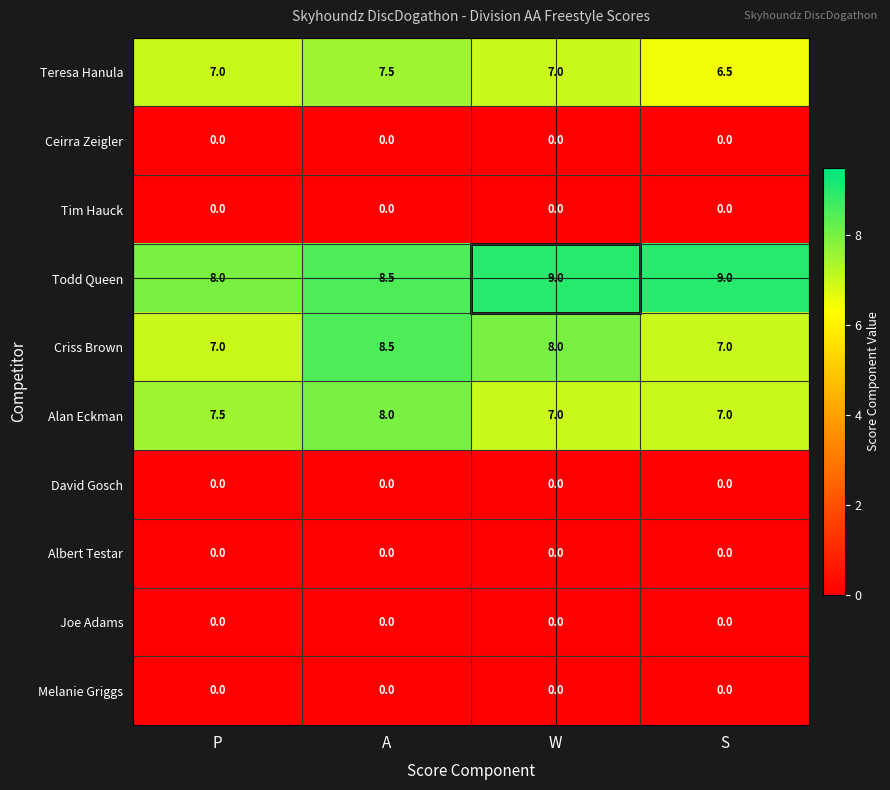

True or false: Teresa Hanula has a value of 6.5 at S.

True